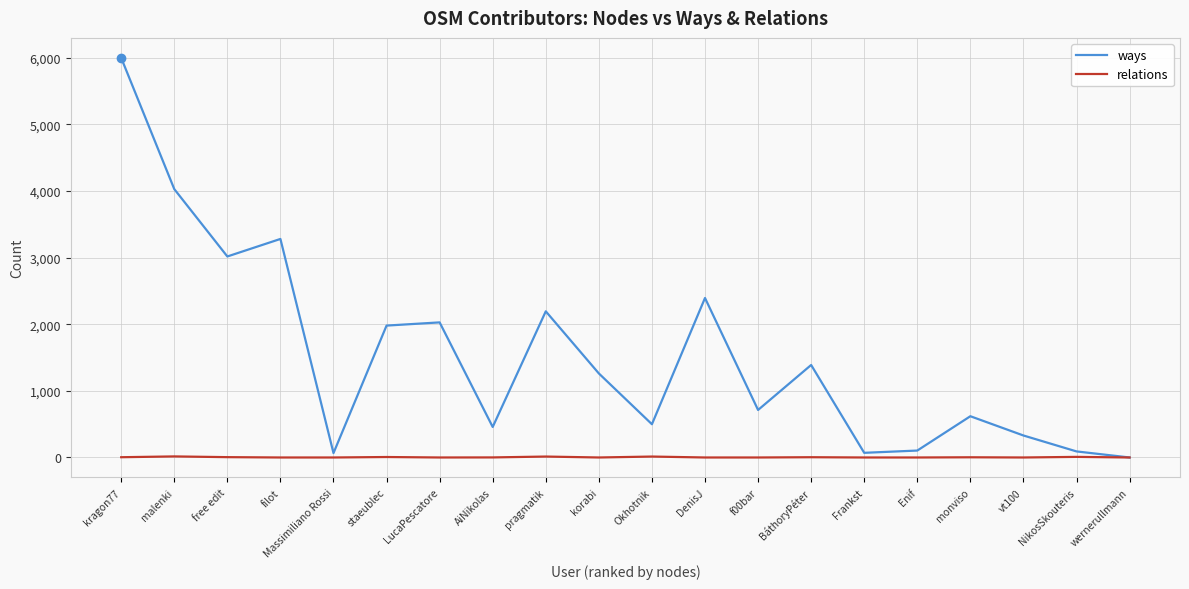

Rank the series by their average value, from lowest to highest.

relations, ways